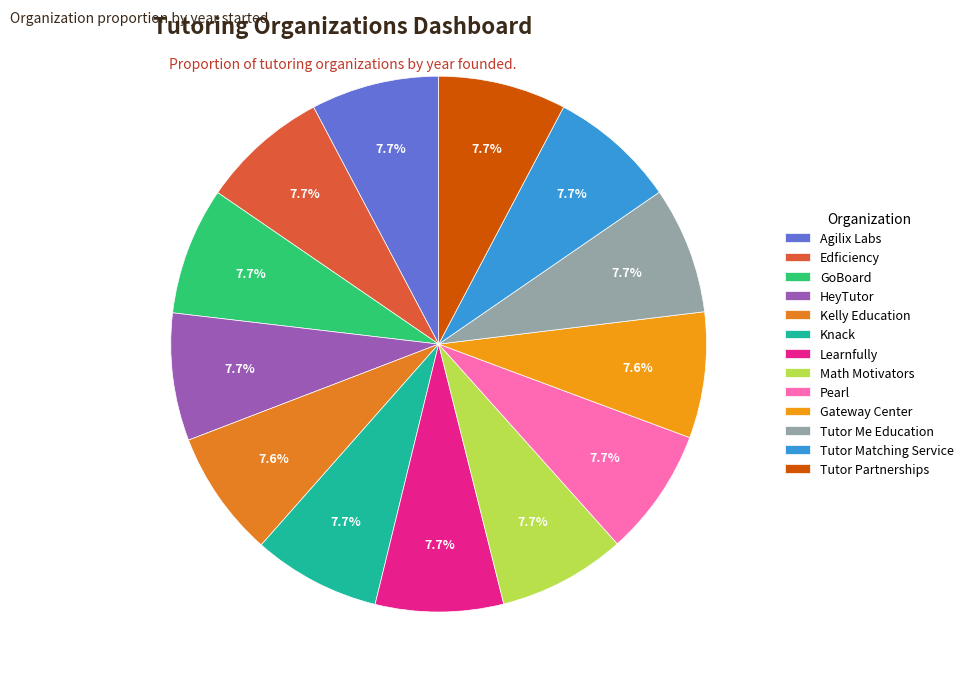

What percentage is the Agilix Labs slice, to the nearest percent?

8%